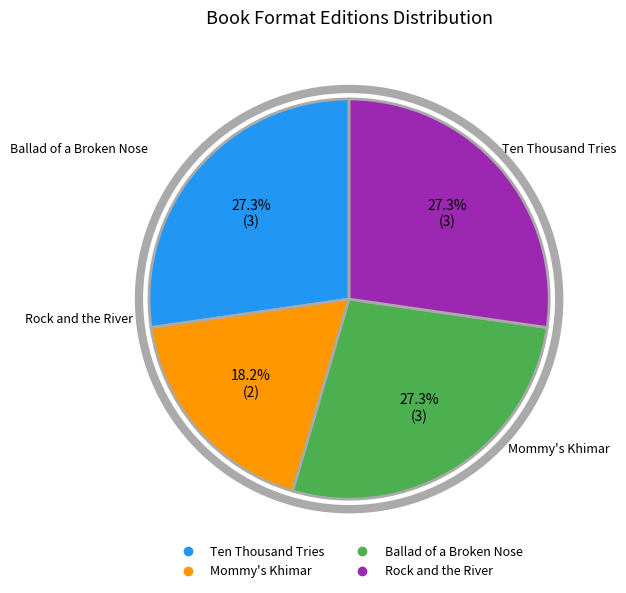

Which has a higher value, Mommy's Khimar or Rock and the River?

Rock and the River